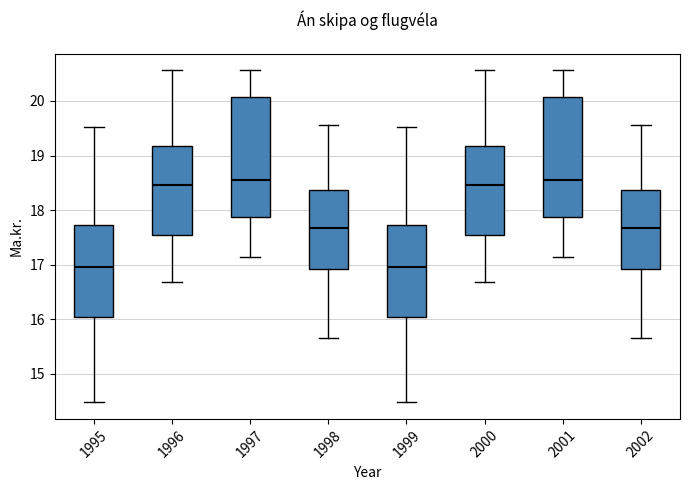

Where is the upper edge of the box at x = 2001 on the y-axis? The values are not printed on the chart, so give them approximately, as read against the axis.

20.1